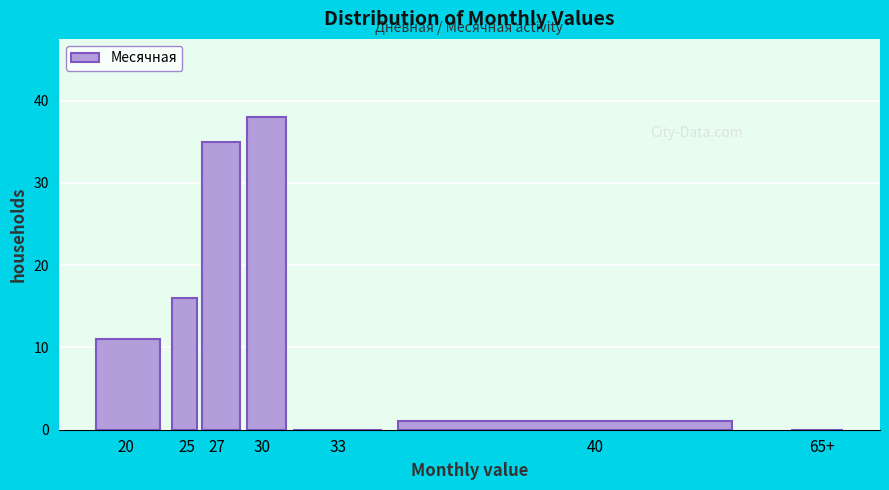

Reading left to right, list all the values displayed in this chart.

20=11	25=16	27=35	30=38	33=0	40=1	65+=0